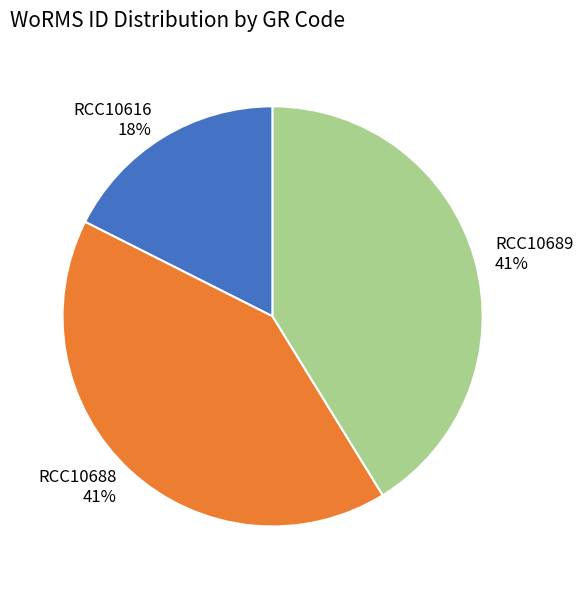

To the nearest percent, what is the combined percentage of RCC10689 and RCC10616?

59%